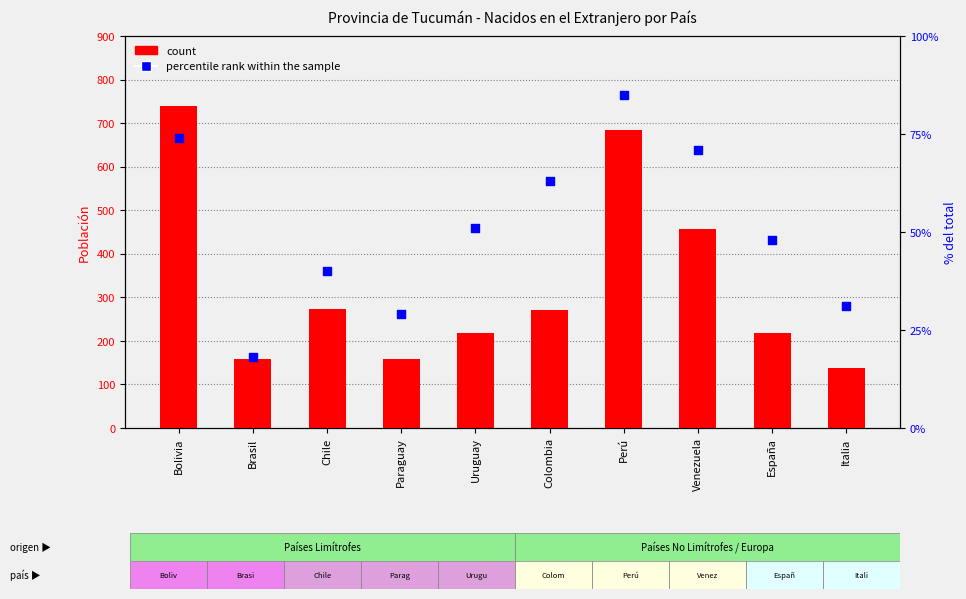

At how many categories does at least one series exceed 435?

3